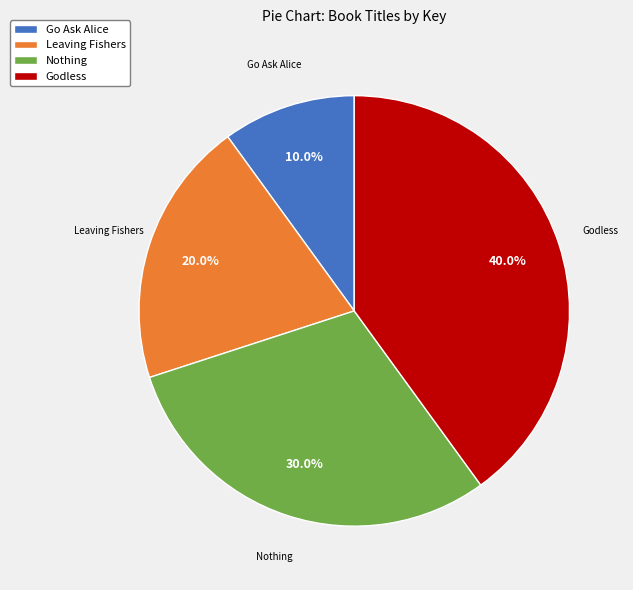

To the nearest percent, what is the combined percentage of Godless and Leaving Fishers?

60%